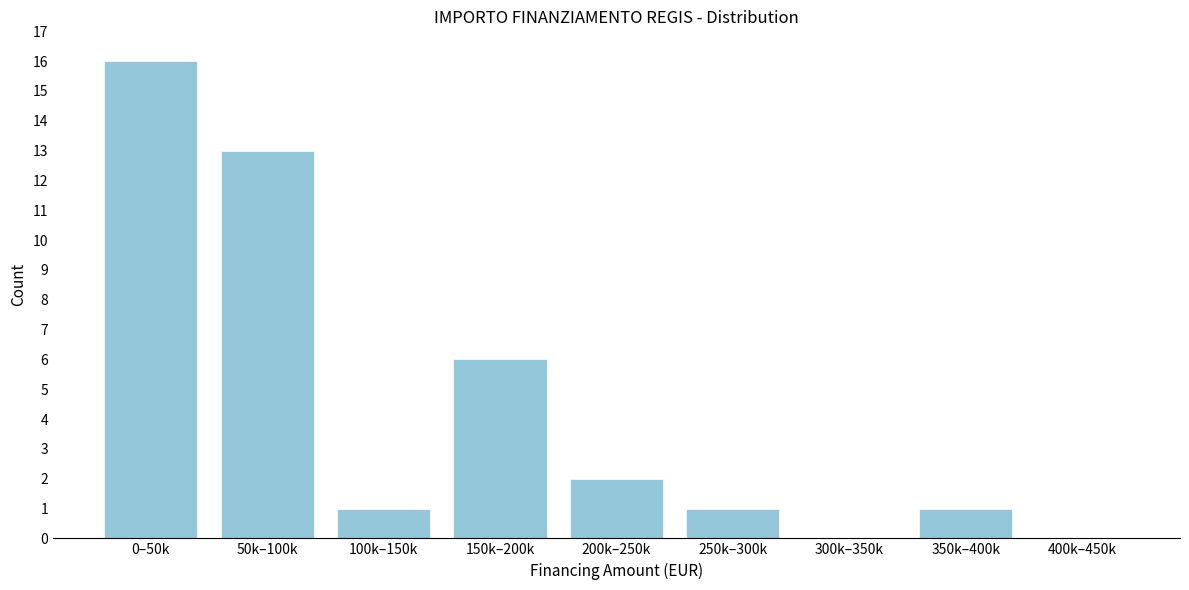

Reading left to right, list all the values displayed in this chart.

0–50k=16	50k–100k=13	100k–150k=1	150k–200k=6	200k–250k=2	250k–300k=1	300k–350k=0	350k–400k=1	400k–450k=0